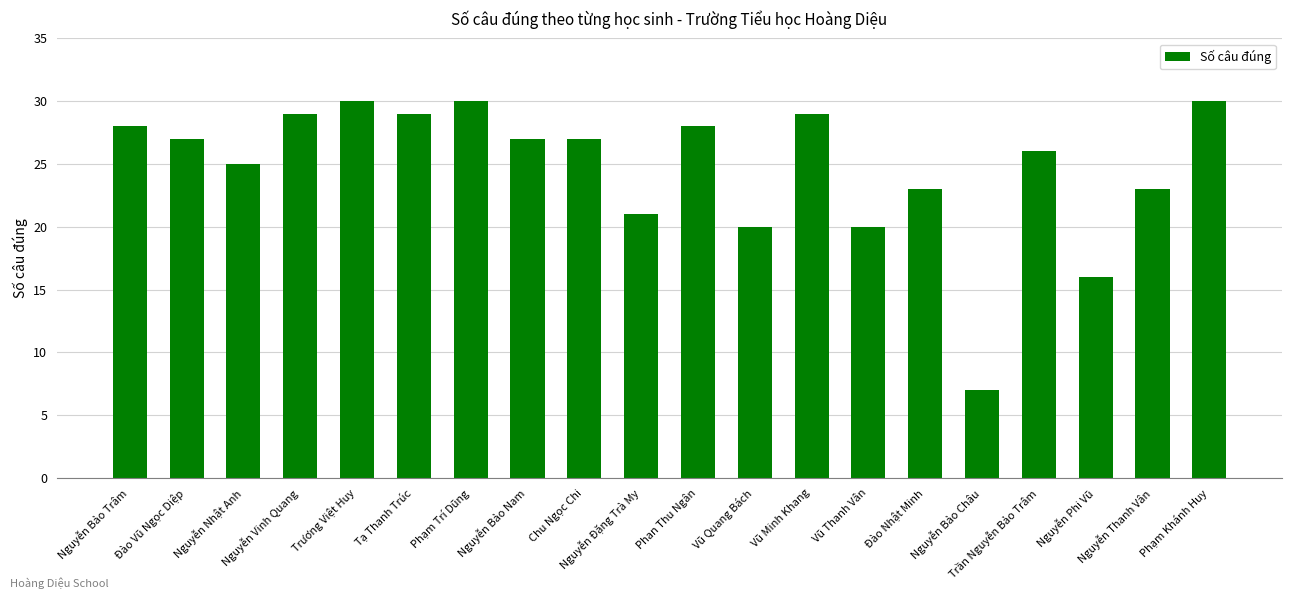

How many data points does each series have?

20